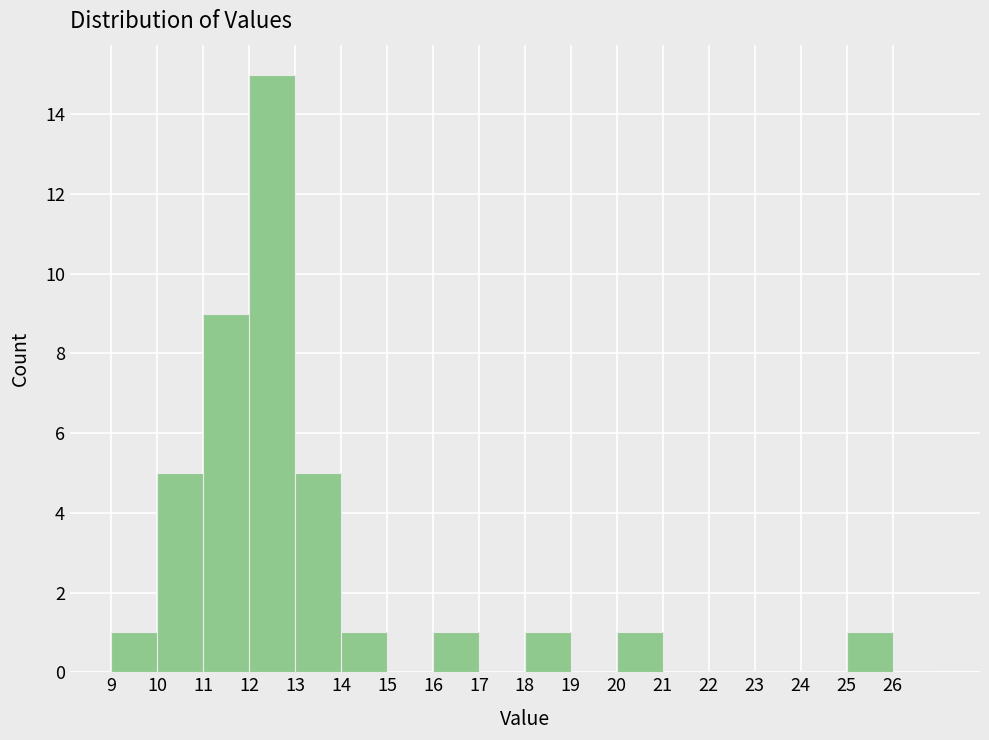

Which range on the x-axis has the tallest bar?

12 to 13